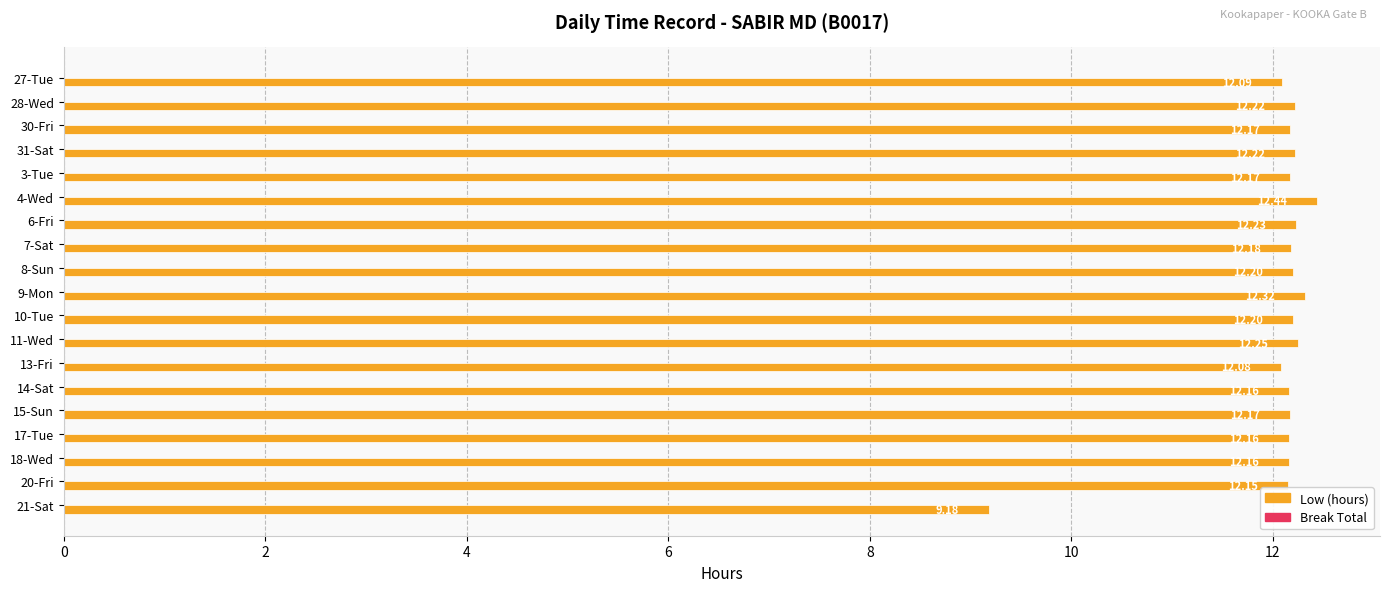

What is the change in value from 27-Tue to 18-Wed?

+0.1